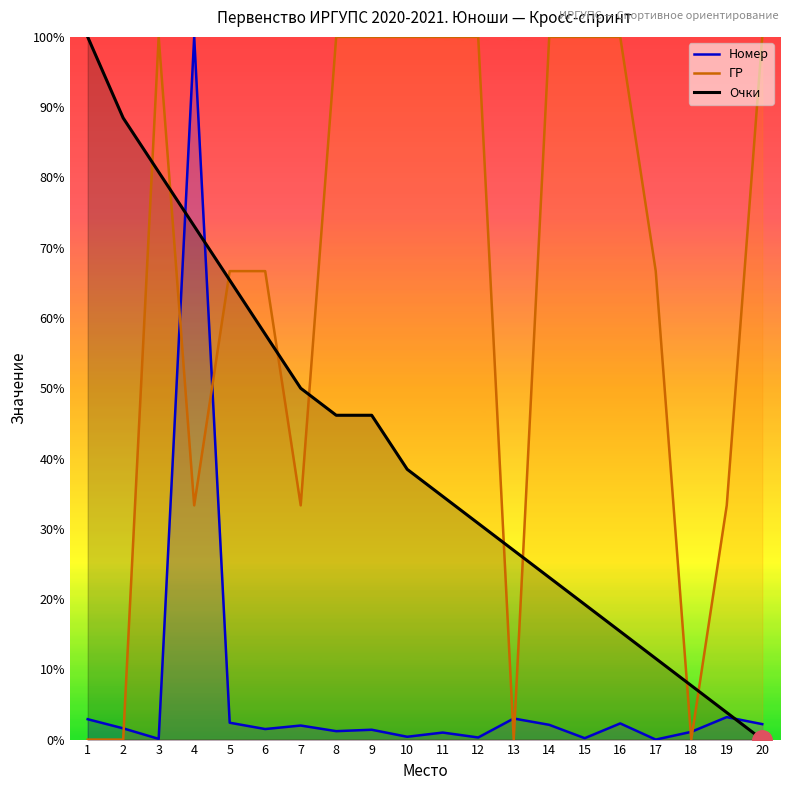

What are all the series names shown in the legend?

Номер, ГР, Очки